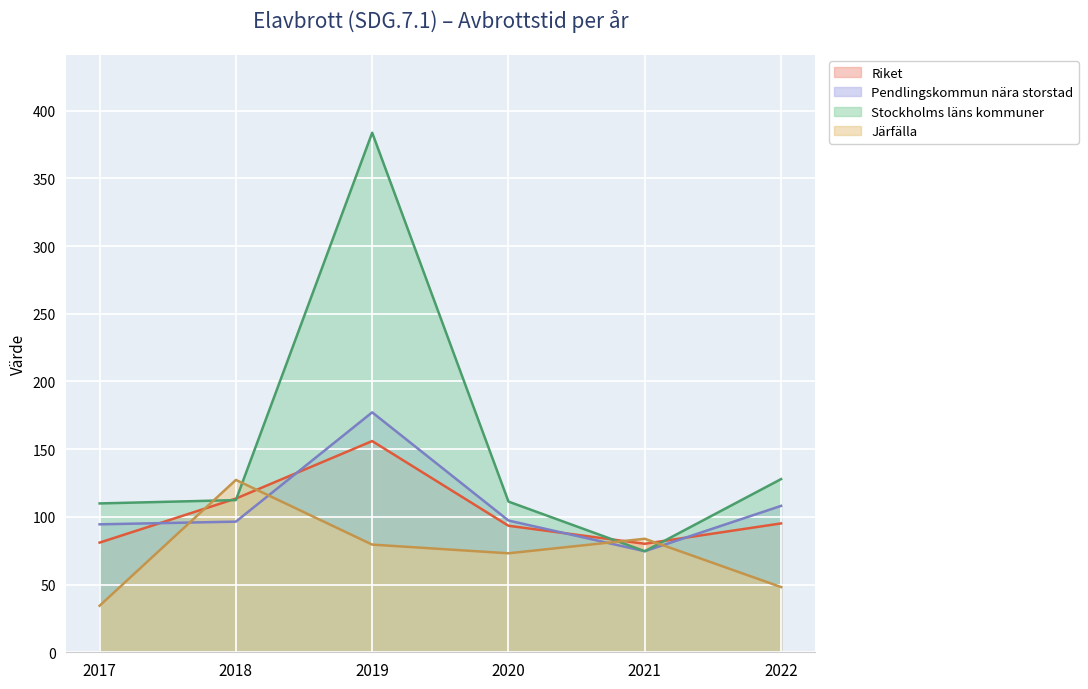

At which label does Riket first exceed 95?

2018